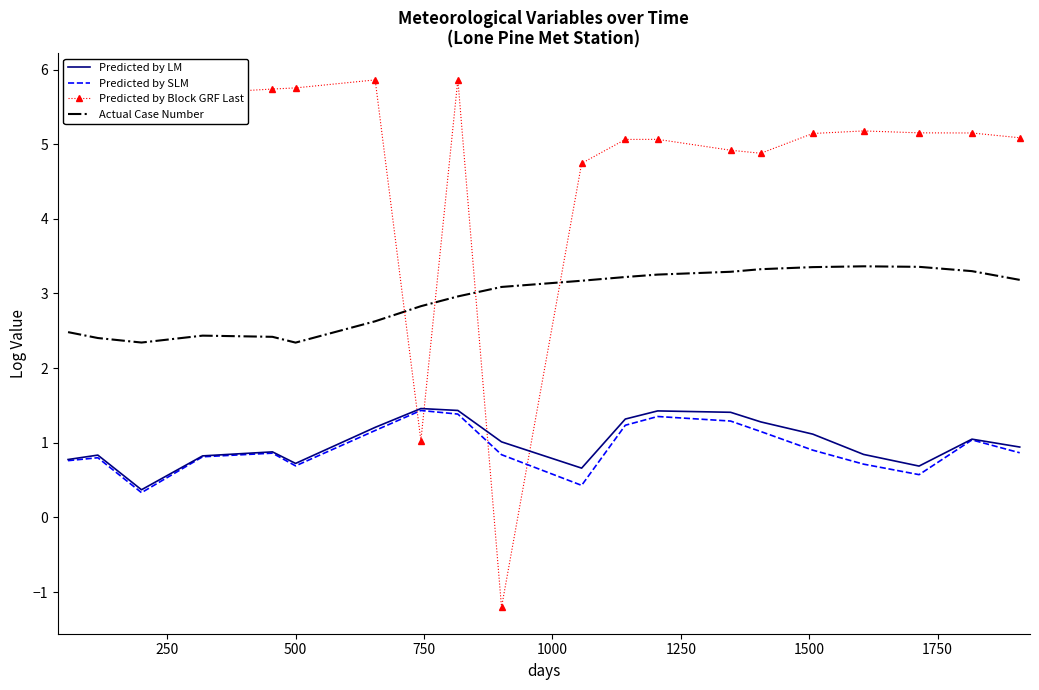

Which series has the widest spread of values?

Predicted by Block GRF Last